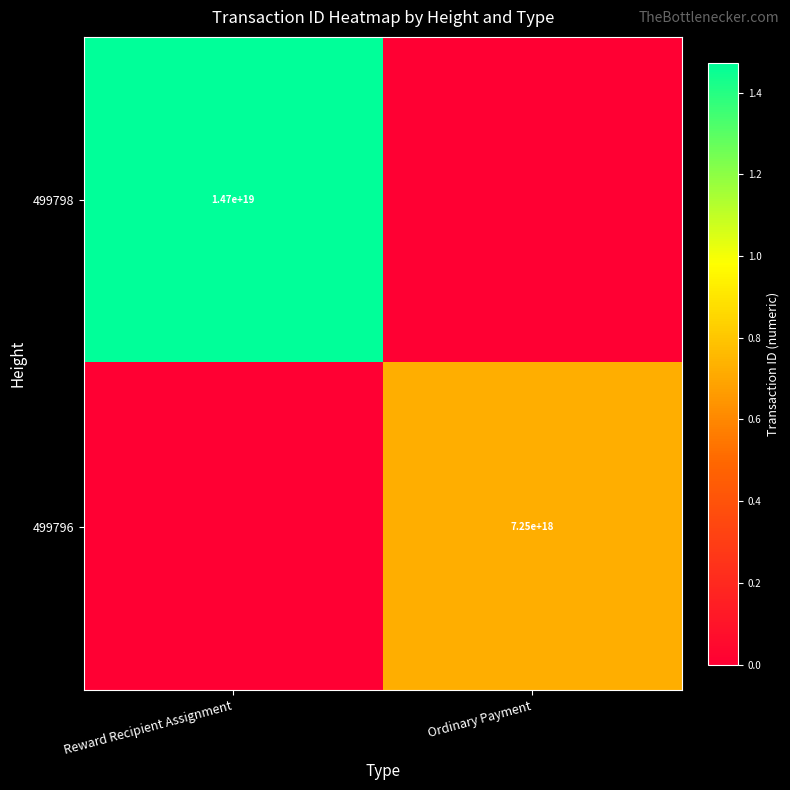

Which label corresponds to the smallest value in the chart?

Ordinary Payment